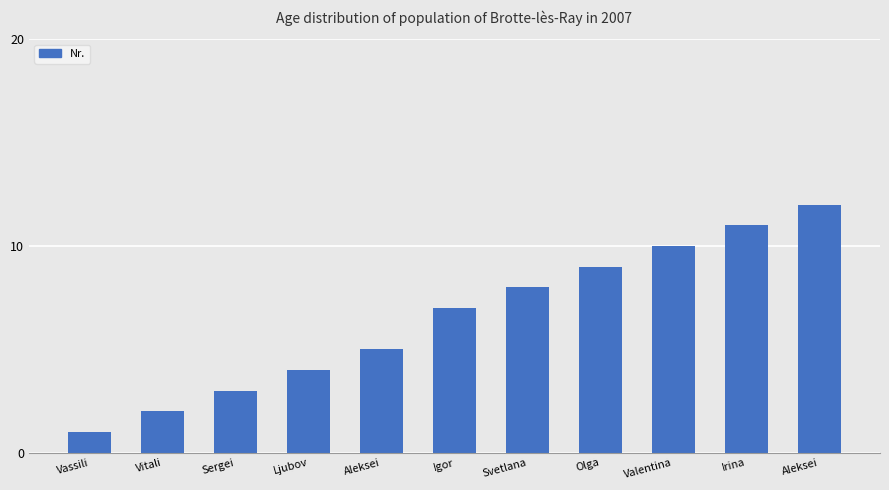

True or false: the data shows 5 at Aleksei.

True